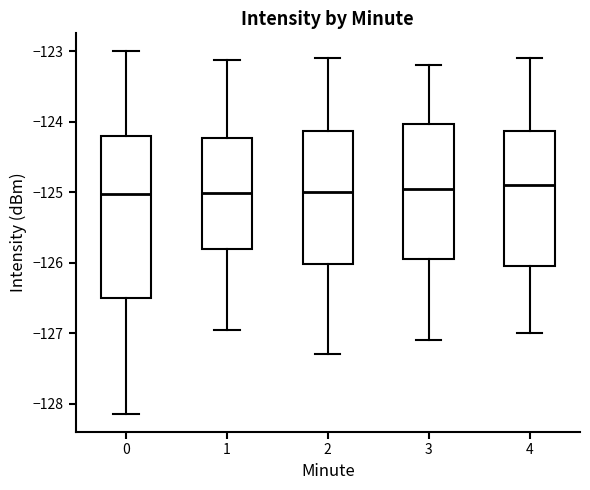

Where is the upper edge of the box at x = 0 on the y-axis? The values are not printed on the chart, so give them approximately, as read against the axis.

-124.2